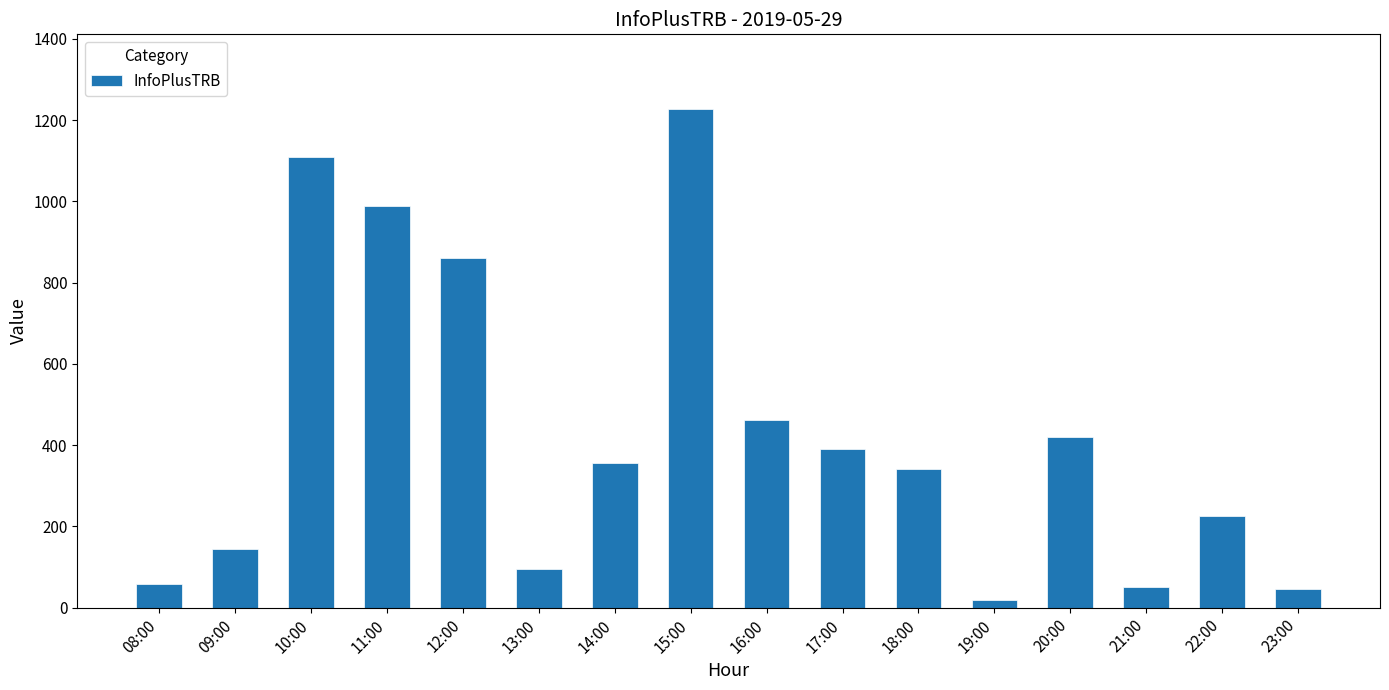

Approximately how many times larger is the value at 21:00 compared to 09:00?

0.3